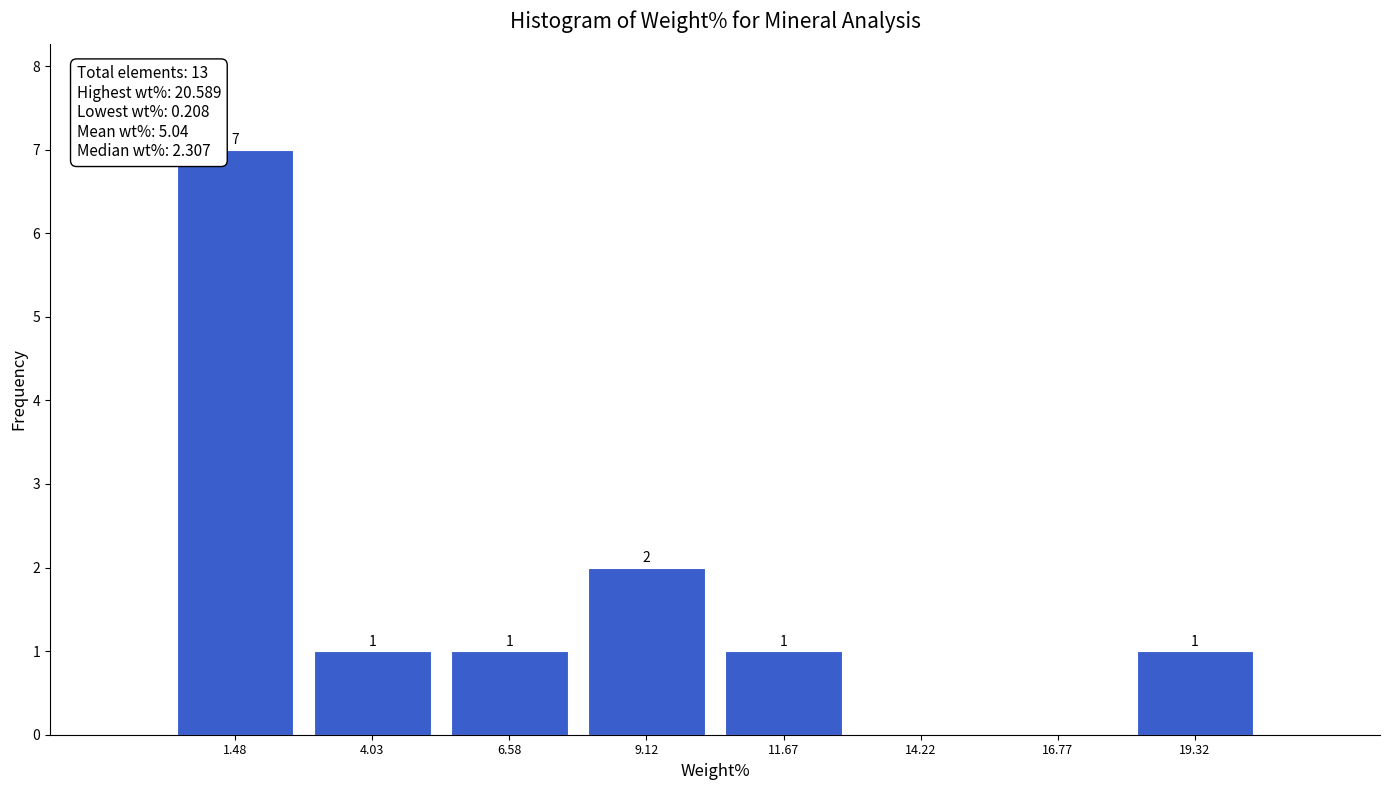

Over which range of the x-axis is the bar tallest?

0.0 to 3.0